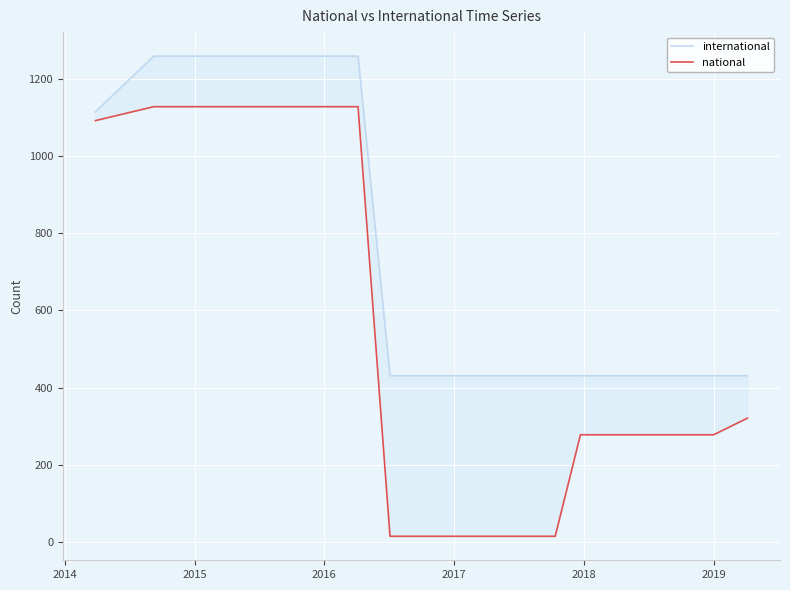

True or false: international and national cross at least once.

False